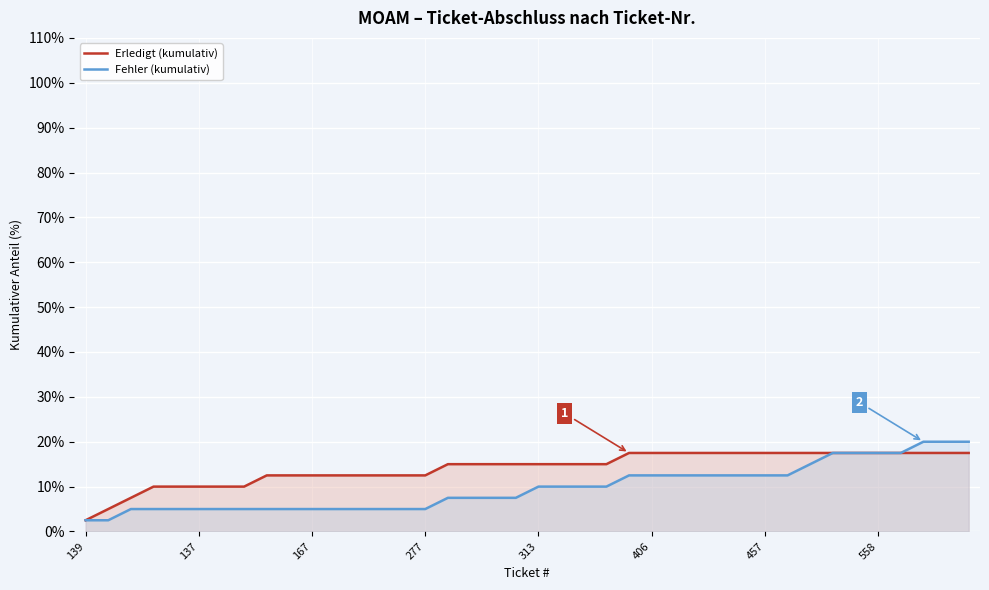

Reading left to right, list all the values displayed in this chart.

Erledigt (kumulativ): 2.5	5.0	7.5	10.0	10.0	10.0	10.0	10.0	12.5	12.5	12.5	12.5	12.5	12.5	12.5	12.5	15.0	15.0	15.0	15.0	15.0	15.0	15.0	15.0	17.5	17.5	17.5	17.5	17.5	17.5	17.5	17.5	17.5	17.5	17.5	17.5	17.5	17.5	17.5	17.5
Fehler (kumulativ): 2.5	2.5	5.0	5.0	5.0	5.0	5.0	5.0	5.0	5.0	5.0	5.0	5.0	5.0	5.0	5.0	7.5	7.5	7.5	7.5	10.0	10.0	10.0	10.0	12.5	12.5	12.5	12.5	12.5	12.5	12.5	12.5	15.0	17.5	17.5	17.5	17.5	20.0	20.0	20.0